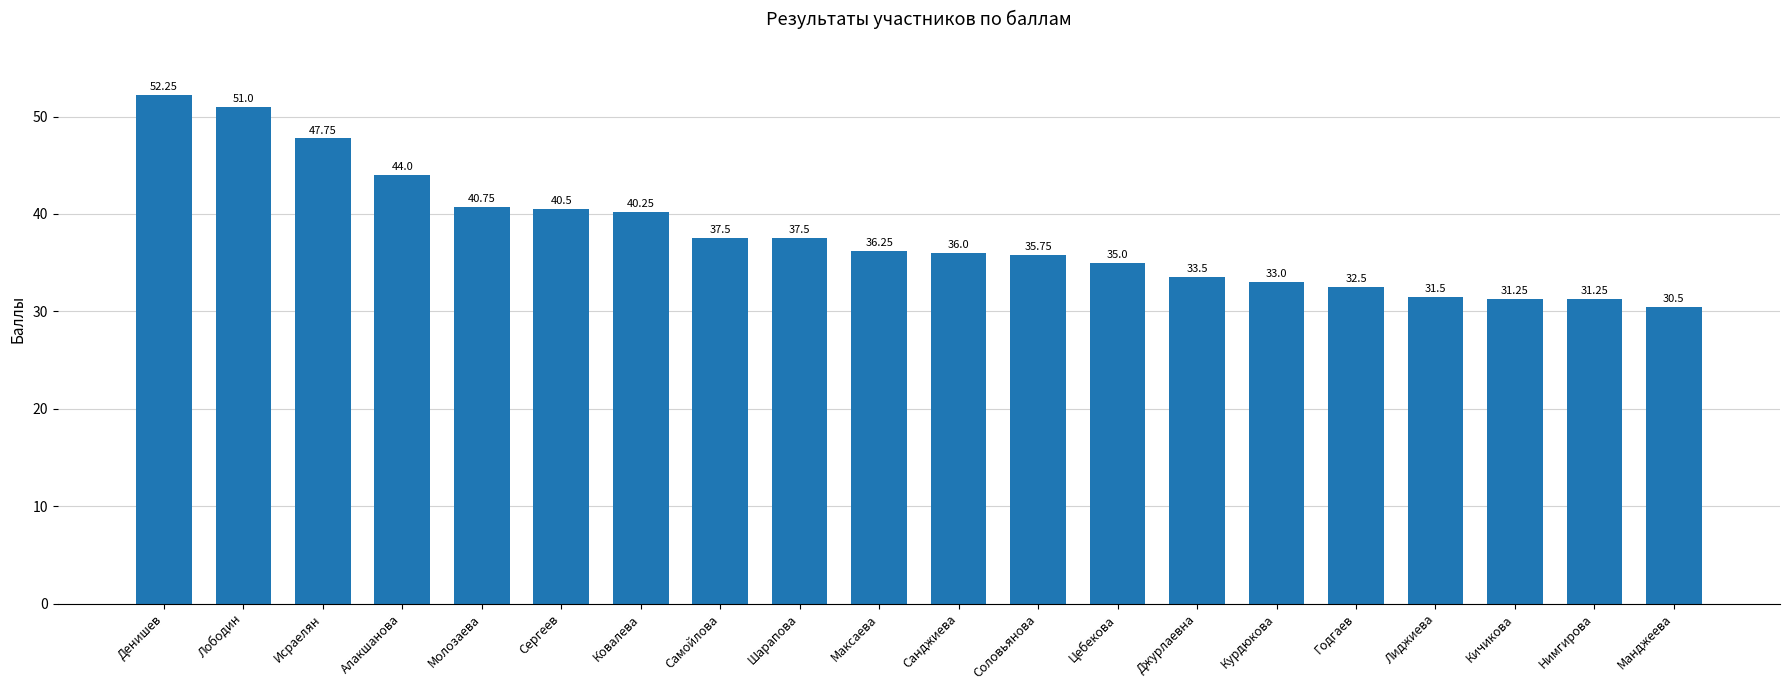

Is it true that the value at Самойлова is 52.2?

False